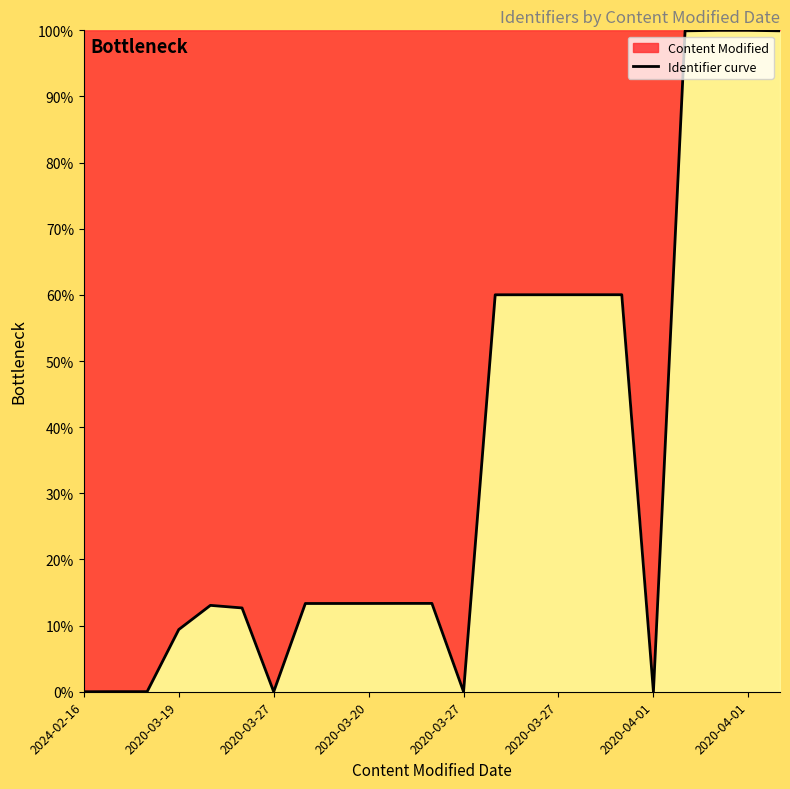

Is it true that the value at 2020-03-27 is 93.1?

False